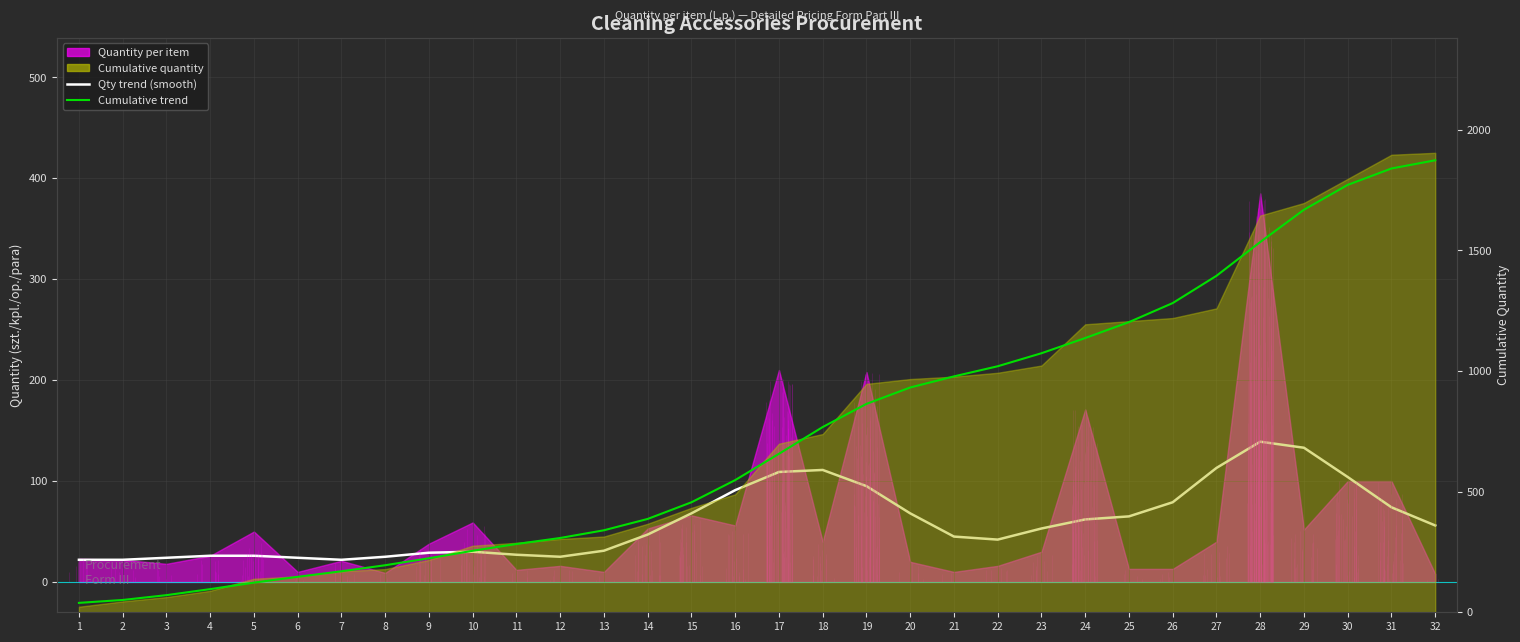

Count the number of categories in the chart.

32